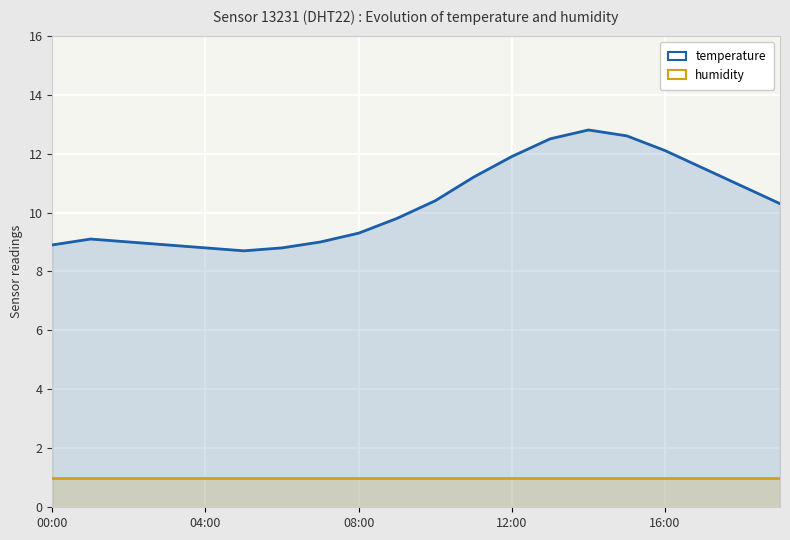

Count the number of data series in this chart.

2